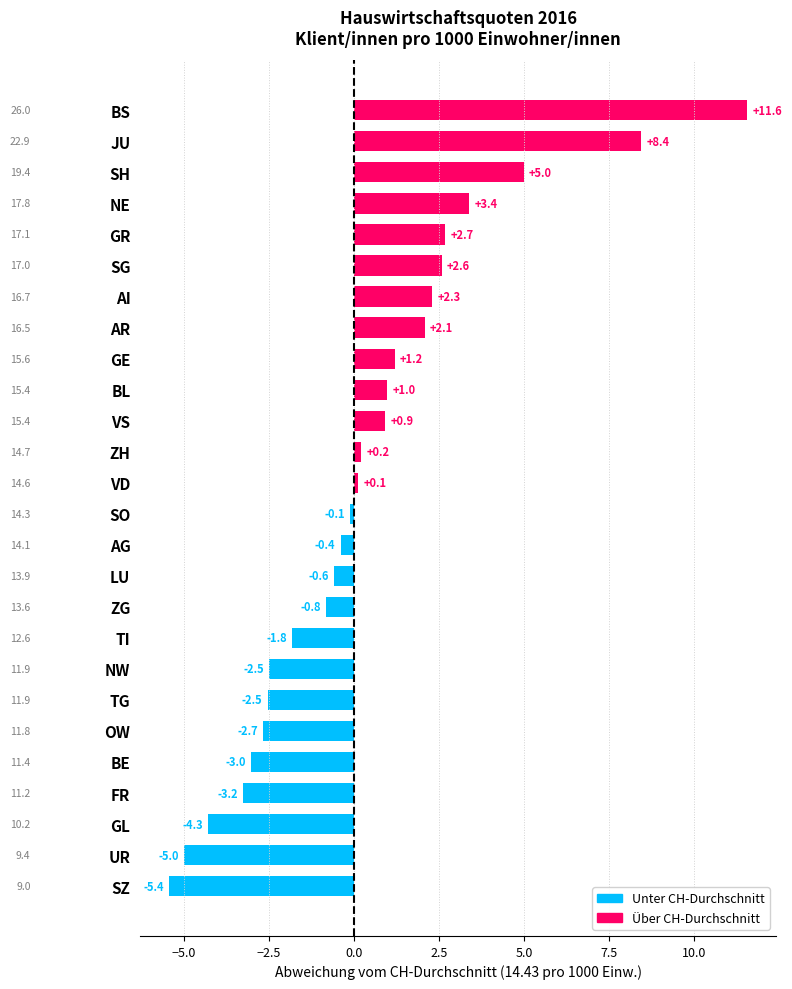

Reading bottom to top, list all the values displayed in this chart.

SZ=-5.4	UR=-5.0	GL=-4.3	FR=-3.2	BE=-3.0	OW=-2.7	TG=-2.5	NW=-2.5	TI=-1.8	ZG=-0.8	LU=-0.6	AG=-0.4	SO=-0.1	VD=0.1	ZH=0.2	VS=0.9	BL=1.0	GE=1.2	AR=2.1	AI=2.3	SG=2.6	GR=2.7	NE=3.4	SH=5.0	JU=8.4	BS=11.6